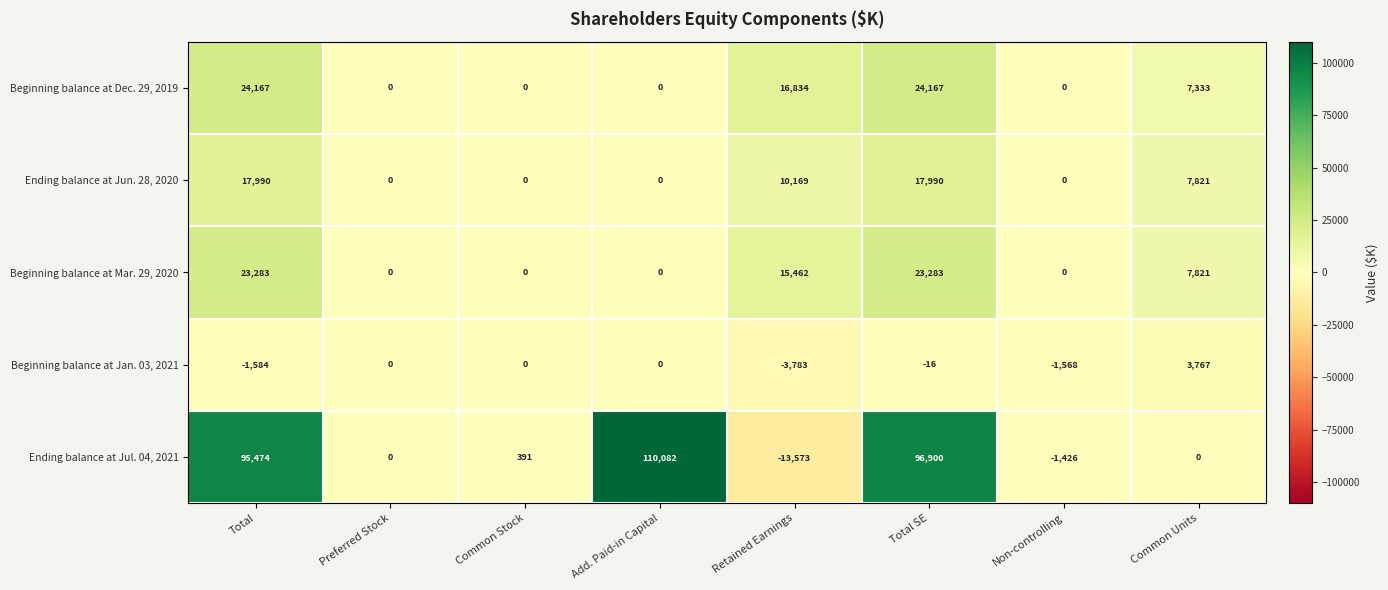

List the series in order of their peak value, lowest first.

Beginning balance at Jan. 03, 2021, Ending balance at Jun. 28, 2020, Beginning balance at Mar. 29, 2020, Beginning balance at Dec. 29, 2019, Ending balance at Jul. 04, 2021